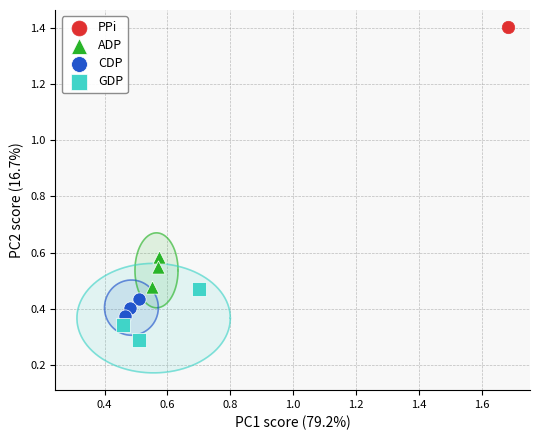

What are all the series names shown in the legend?

PPi, ADP, CDP, GDP